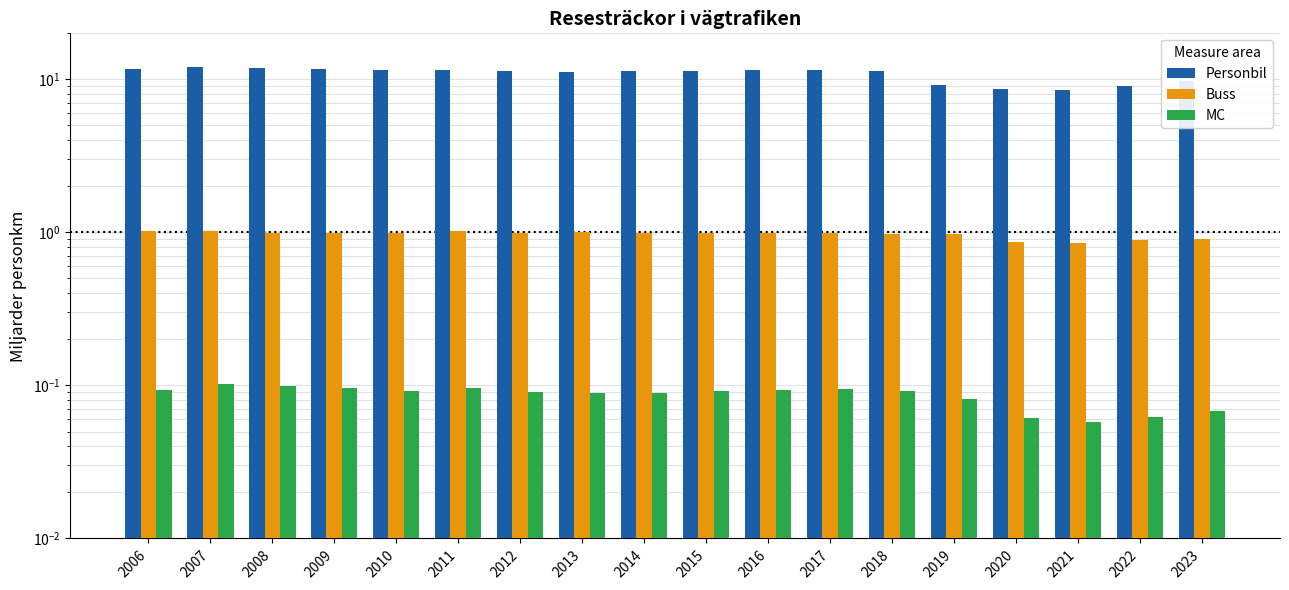

What is the value of the MC bar at the 9th from the left?

0.1